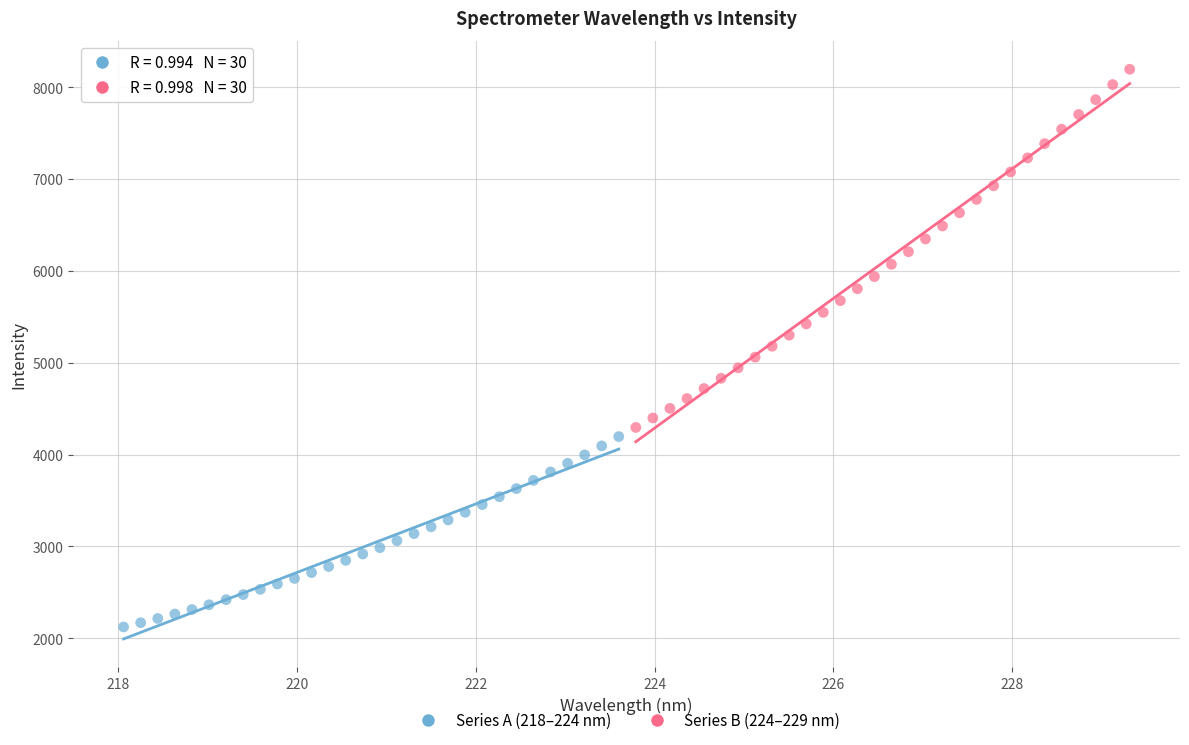

Which series reaches the minimum Y coordinate?

Series A (218–224 nm)